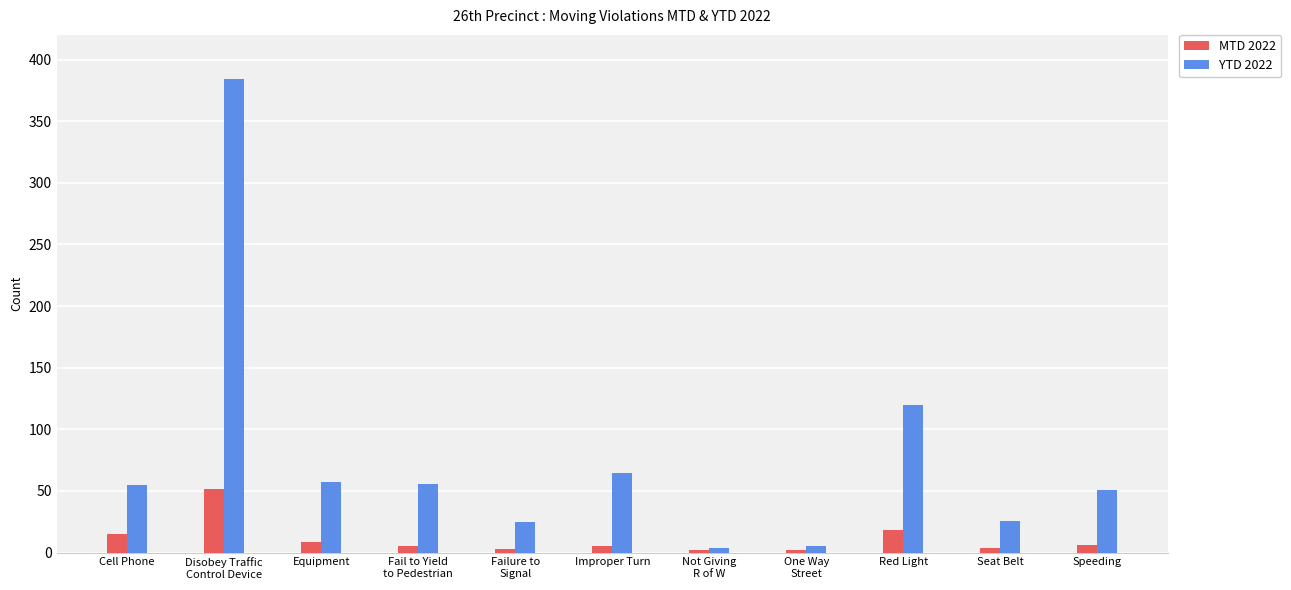

What are all the series names shown in the legend?

MTD 2022, YTD 2022